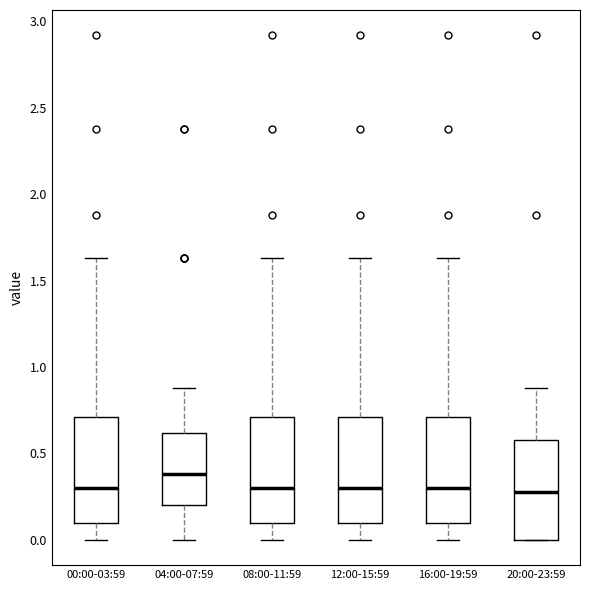

Reading left to right, transcribe this box plot: for each box, give where its median line is, the range the box spans, and where its two whiskers end, as read against the y-axis. The values are not printed on the chart, so give them approximately, as read against the axis.

00:00-03:59: median 0.30, box 0.10 to 0.70, whiskers 0.00 to 1.65
04:00-07:59: median 0.40, box 0.20 to 0.60, whiskers 0.00 to 0.90
08:00-11:59: median 0.30, box 0.10 to 0.70, whiskers 0.00 to 1.65
12:00-15:59: median 0.30, box 0.10 to 0.70, whiskers 0.00 to 1.65
16:00-19:59: median 0.30, box 0.10 to 0.70, whiskers 0.00 to 1.65
20:00-23:59: median 0.30, box 0.00 to 0.60, whiskers 0.00 to 0.90